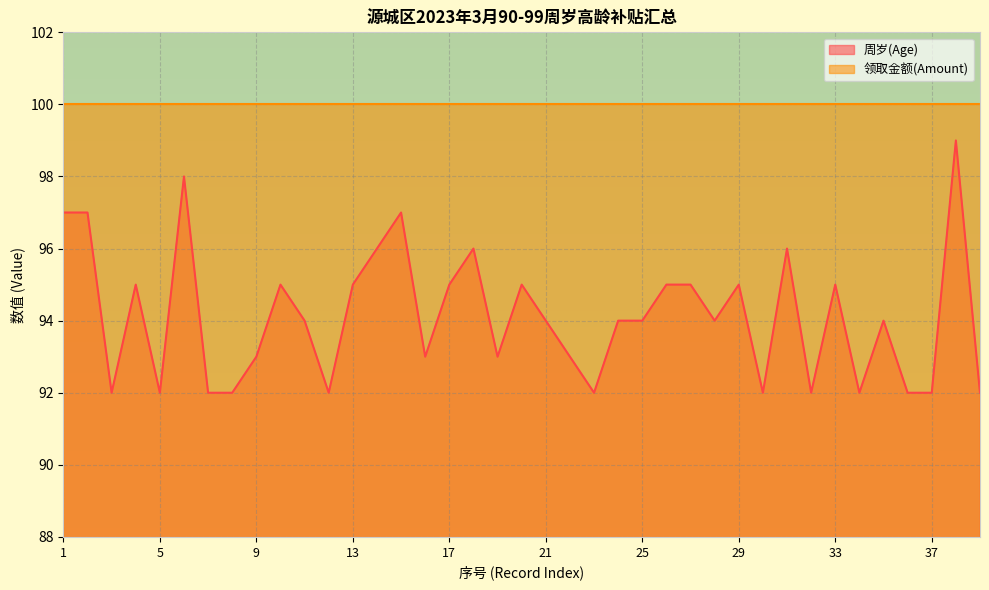

True or false: the data shows 20 at 5.

False